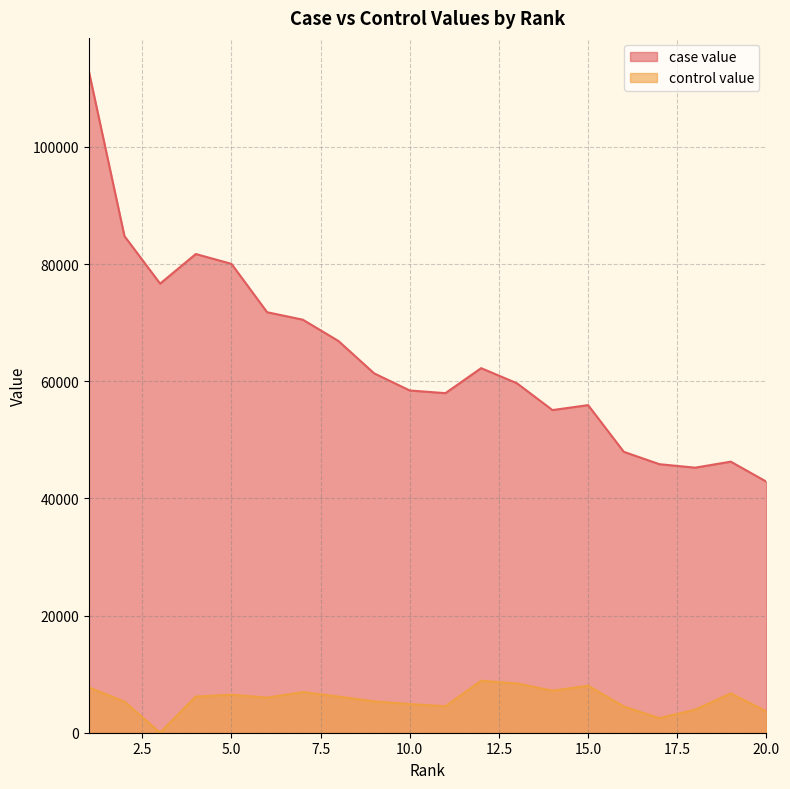

What is the difference between the control value values at 11 and 8?

1663.9